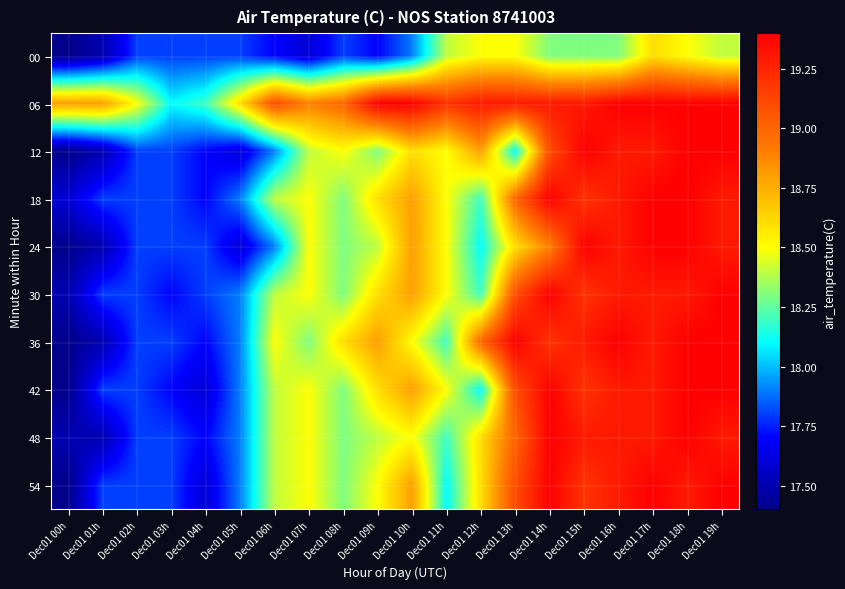

At which category is the sum across all series the highest?

Dec01 18h